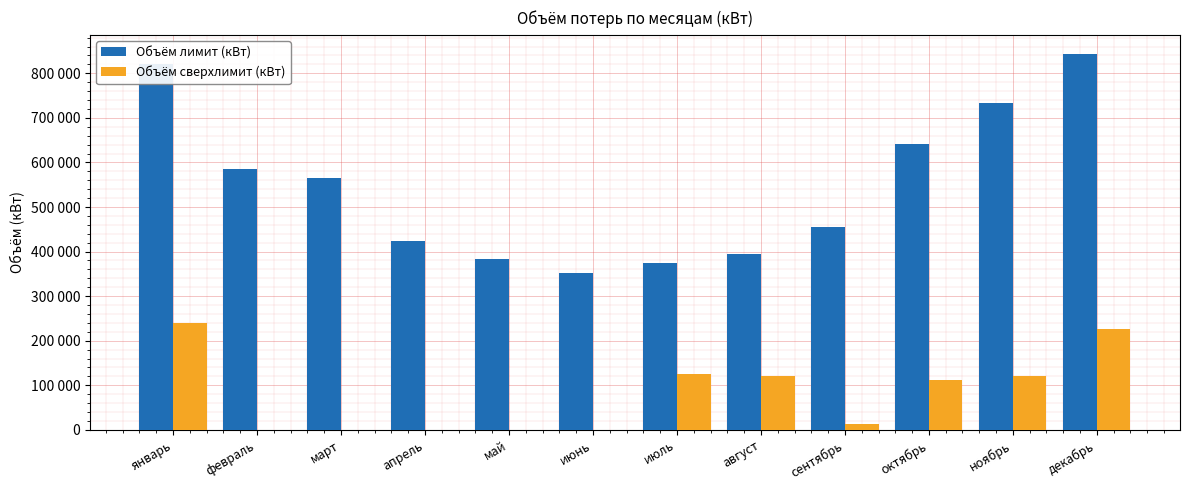

List the series in order of their overall mean, lowest first.

Объём сверхлимит (кВт), Объём лимит (кВт)